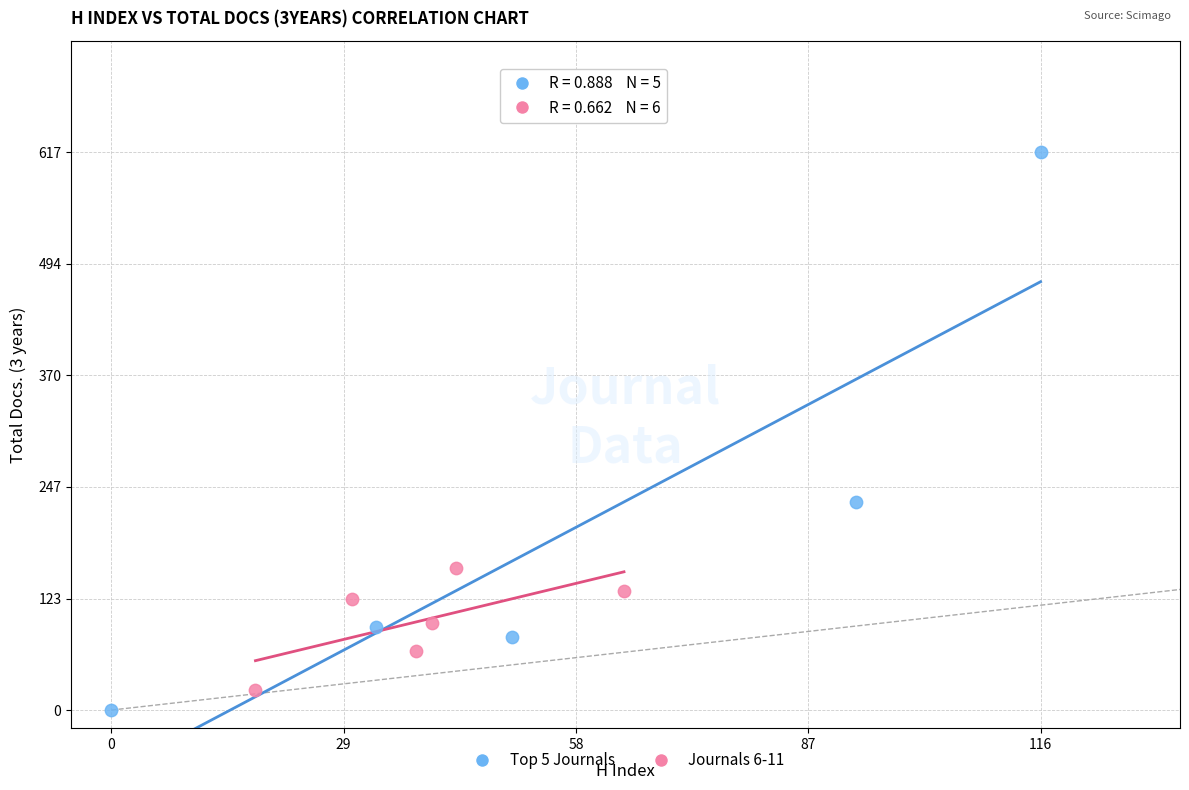

Which series has the largest Y range (max minus min)?

Top 5 Journals